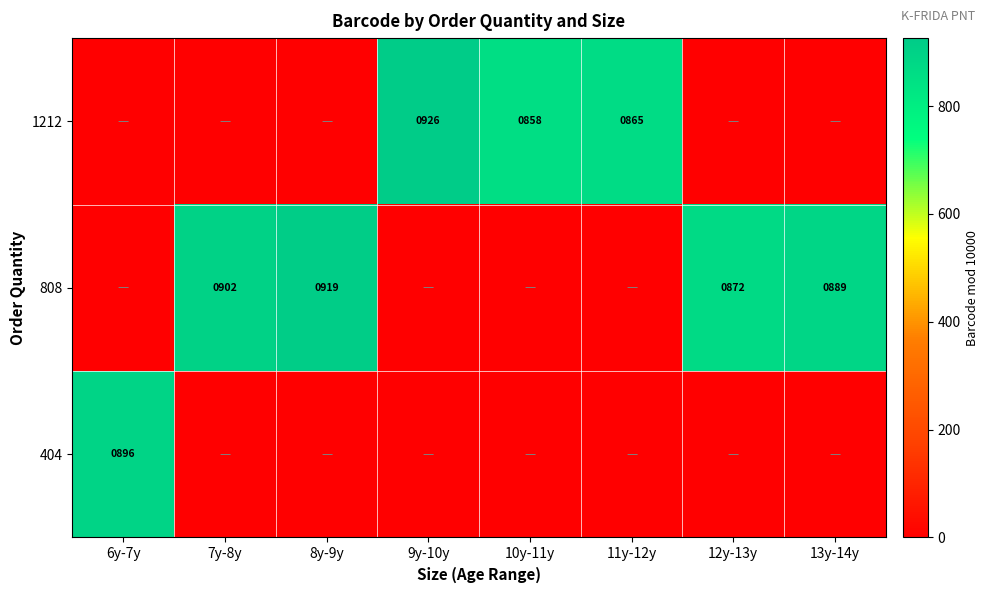

What is the difference between the 1212 values at 9y-10y and 10y-11y?

68